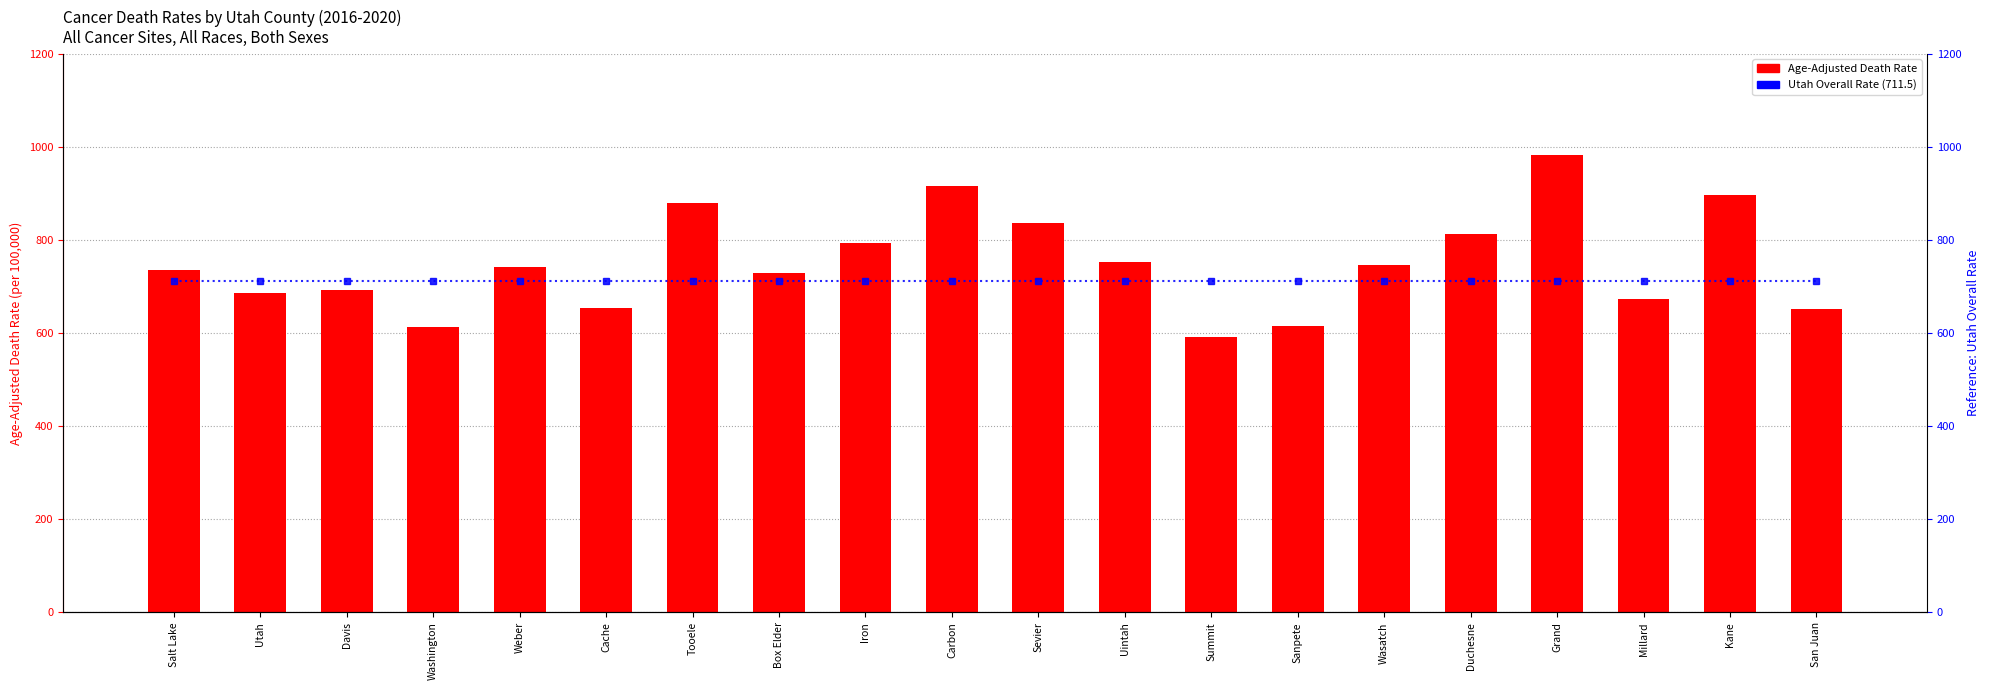

Rank the series by their maximum value, from highest to lowest.

Age-Adjusted Death Rate, Utah Overall Rate